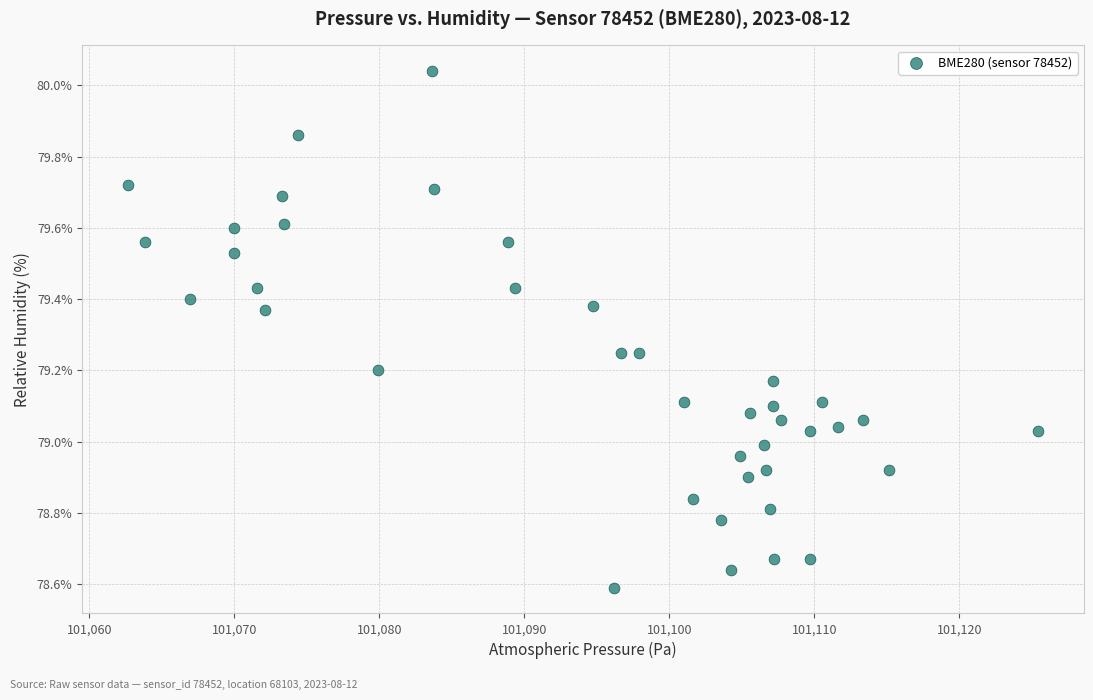

What is the range of X values (max minus min)?

62.8